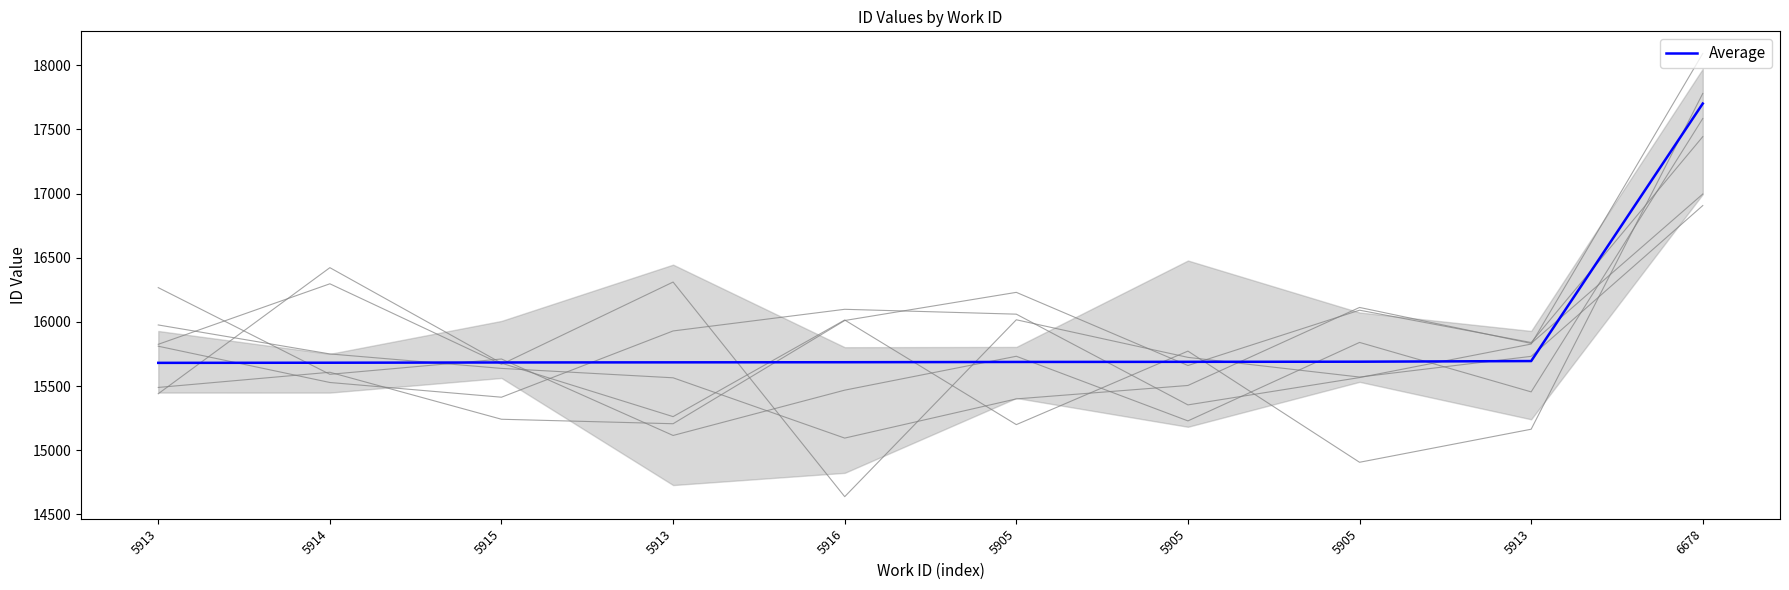

Reading right to left, transcribe all the data shown in this chart.

6678=17702	5913=15695	5905=15690	5905=15689	5905=15688	5916=15686	5913=15685	5915=15684	5914=15682	5913=15681